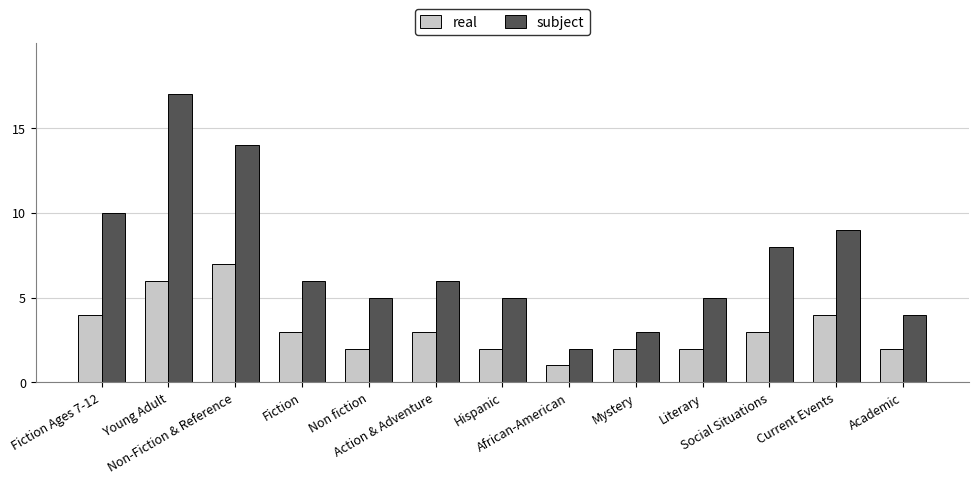

What is the label of the 8th bar from the right?

Action & Adventure